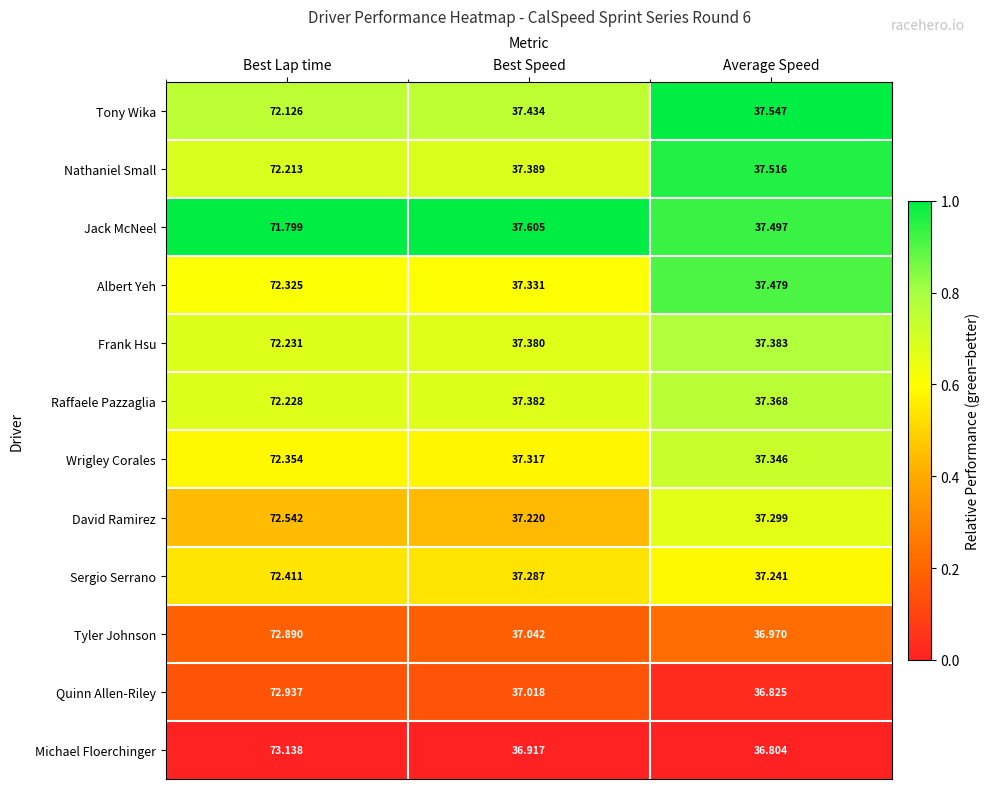

Between Best Lap time and Best Speed, which series saw the biggest shift?

Michael Floerchinger